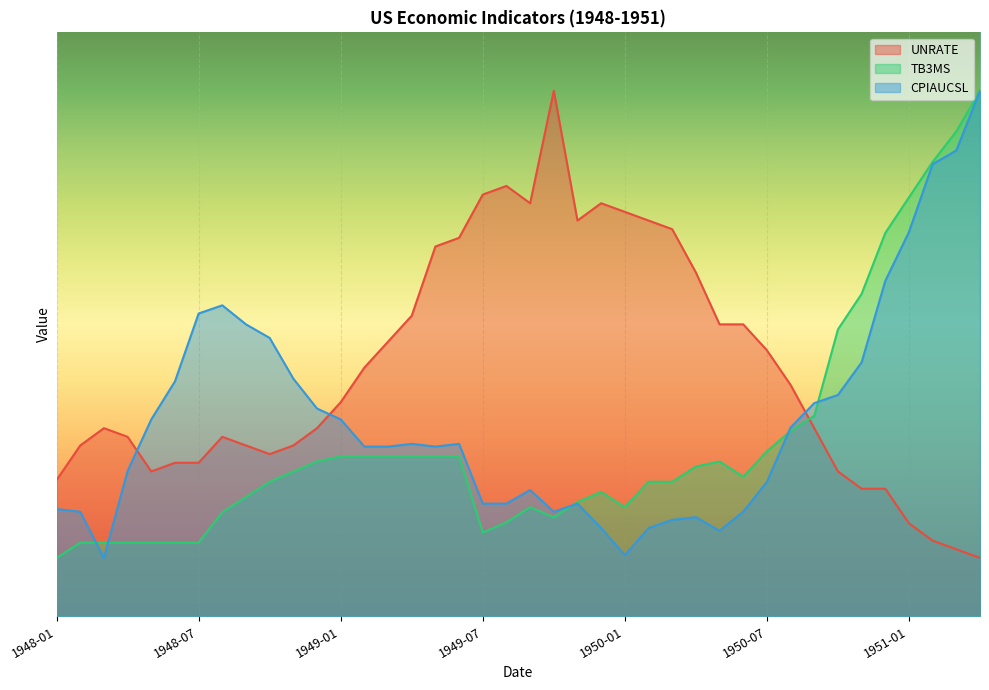

Where is the first local minimum for CPIAUCSL?

1948-03